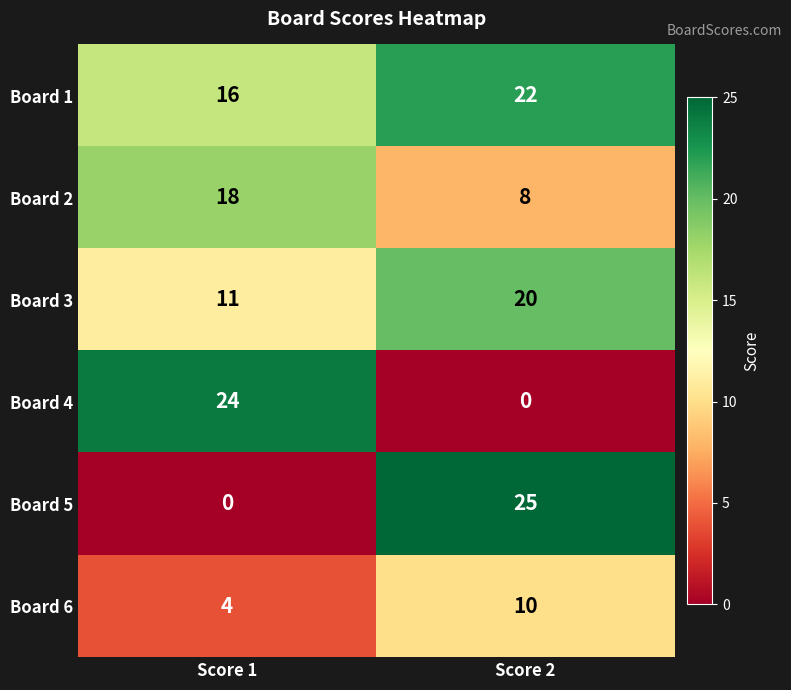

List the series in order of their peak value, highest first.

Board 5, Board 4, Board 1, Board 3, Board 2, Board 6